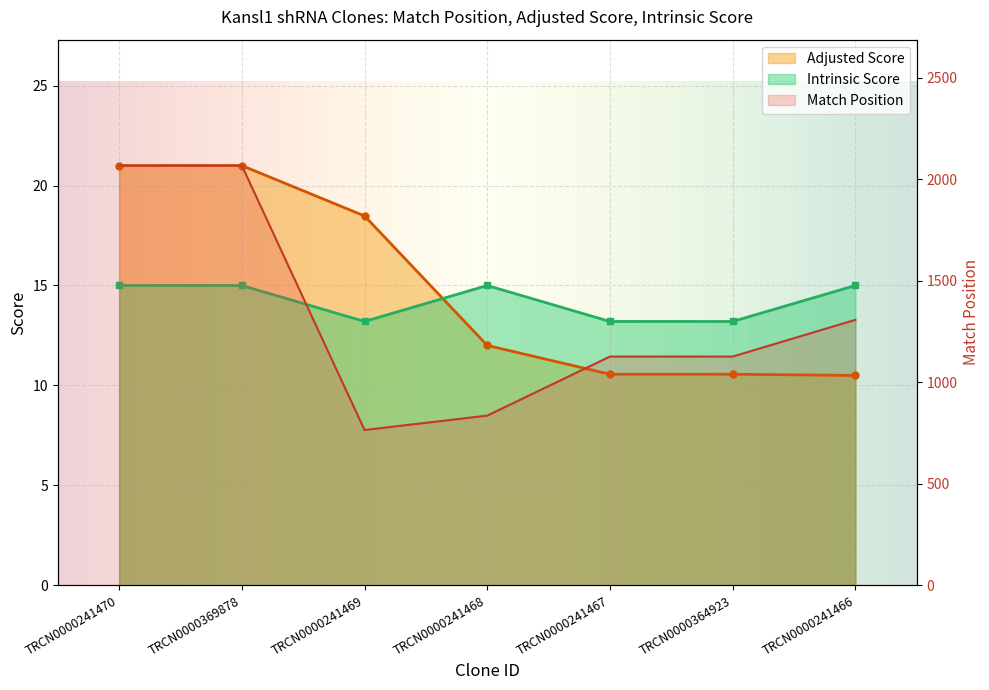

What is the average value of the Match Position series?

1328.4